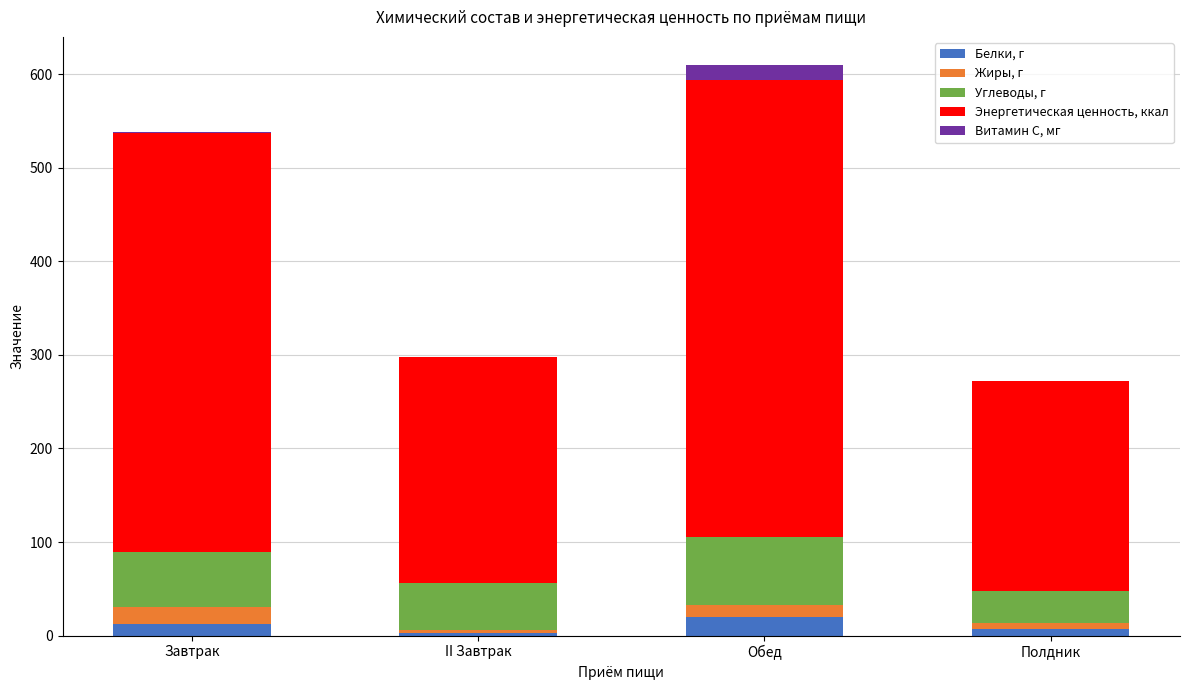

Reading right to left, list the values for the Белки, г series.

Полдник=6.7	Обед=19.8	II Завтрак=2.7	Завтрак=12.6